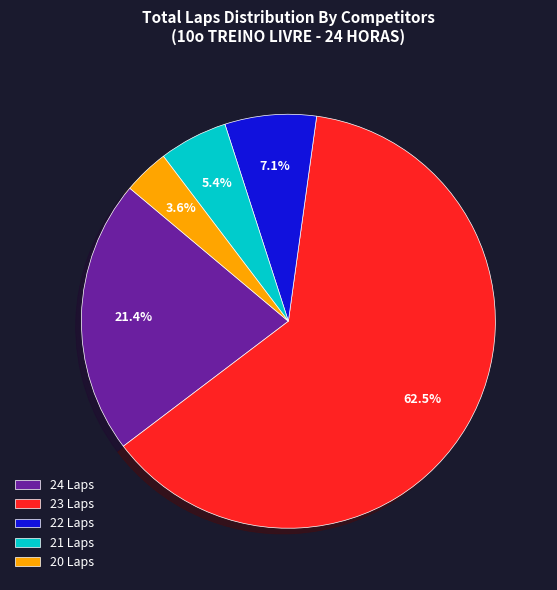

Combined, what portion of the pie is 24 Laps and 20 Laps?

25.0%